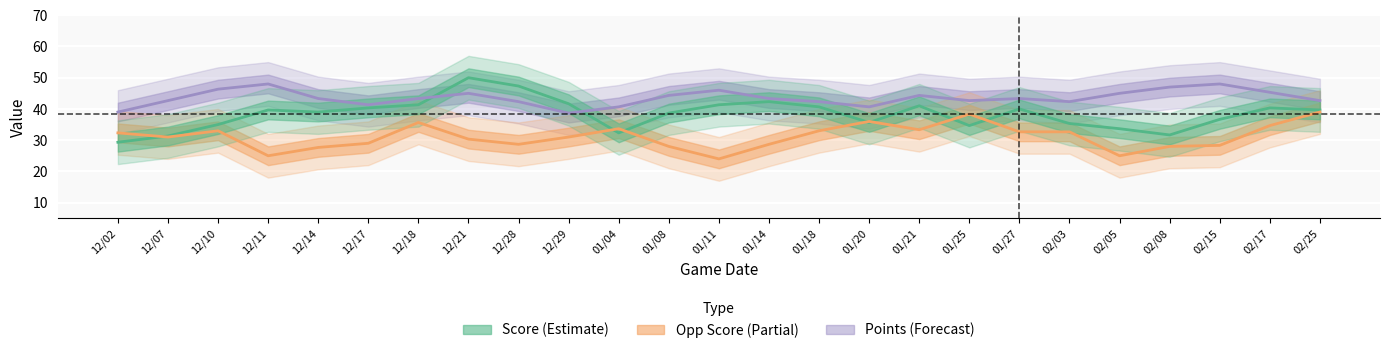

How many lines are shown in the chart?

3